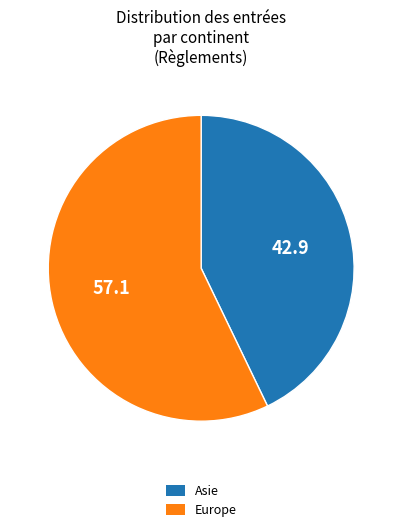

Which slice represents more than half of the pie?

Europe